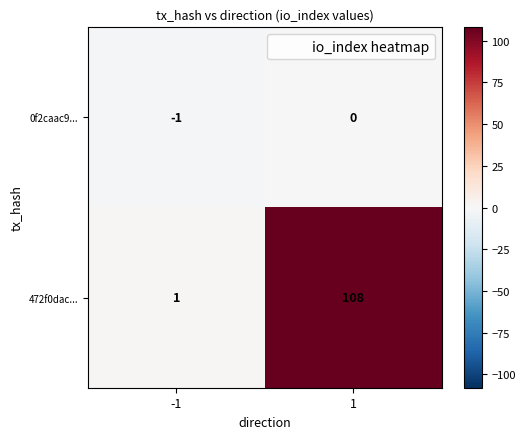

At 1, list the series in order from smallest to largest.

0f2caac9..., 472f0dac...